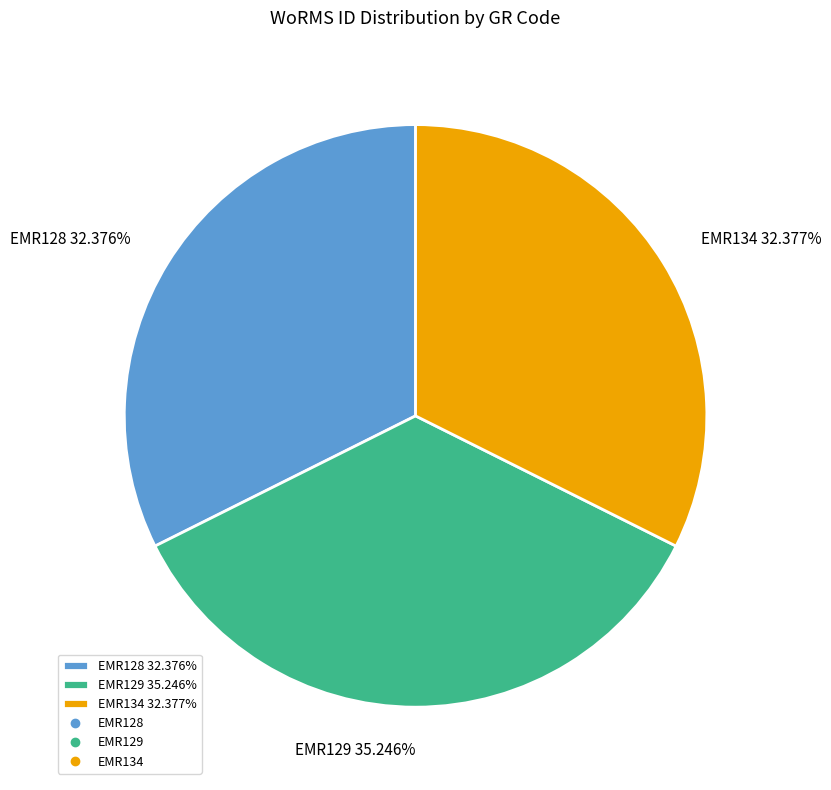

How much of the chart is everything except EMR129?

64.8%